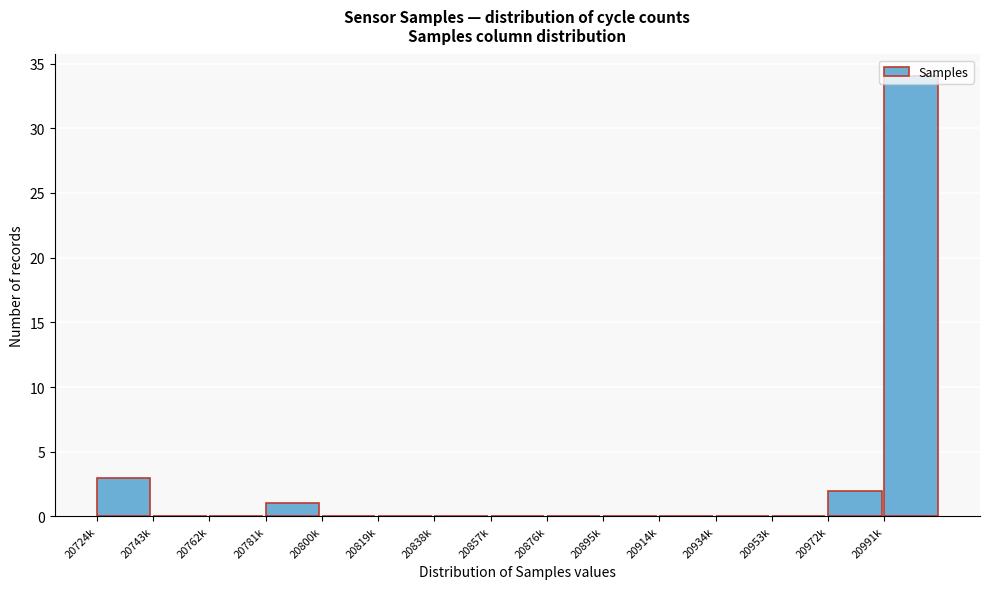

What is the sum of all values?

40